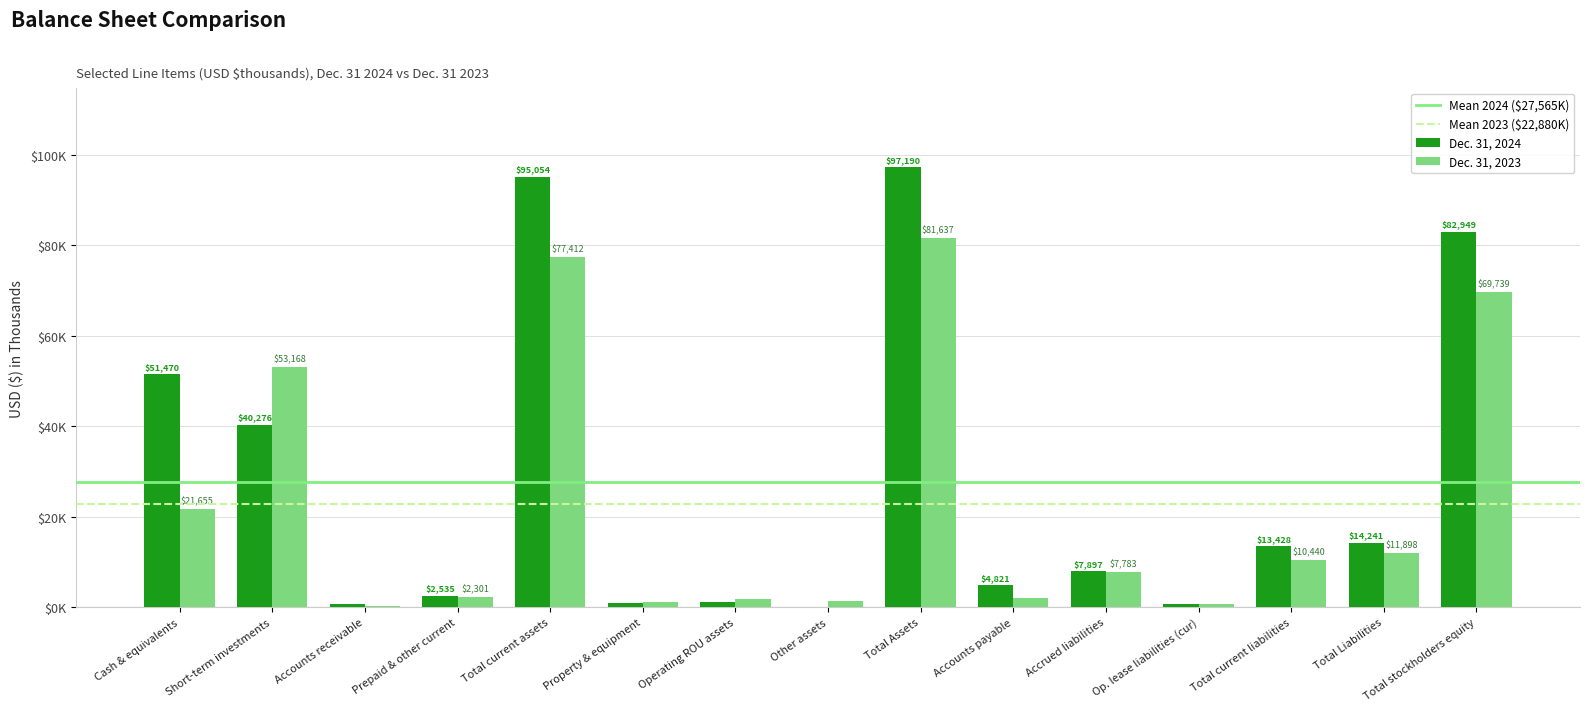

Reading left to right, list all the values displayed in this chart.

series_2024: 51470	40276	773	2535	95054	898	1169	69	97190	4821	7897	710	13428	14241	82949
series_2023: 21655	53168	288	2301	77412	1238	1708	1279	81637	1966	7783	691	10440	11898	69739